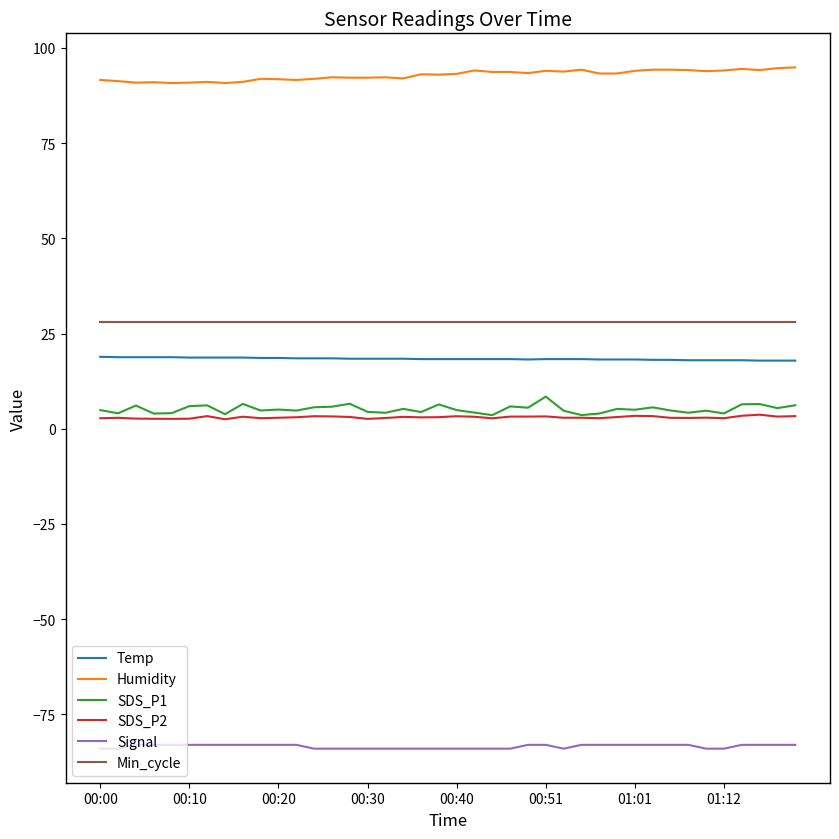

What is the maximum value shown in the chart?

94.9